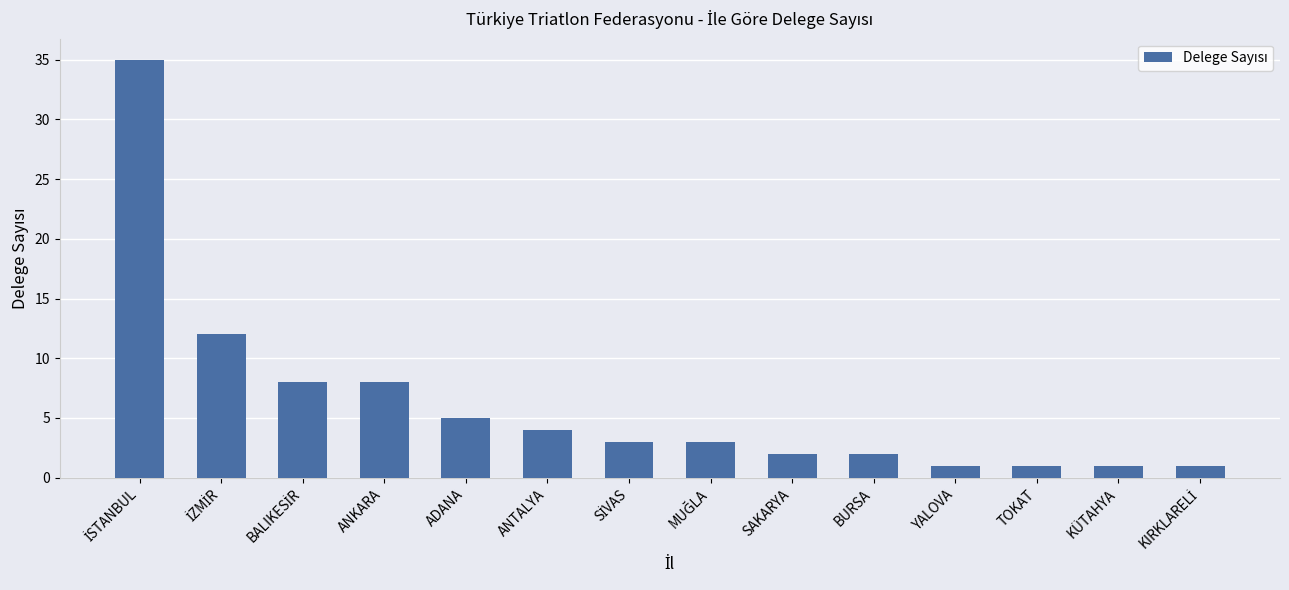

What position from the right is ADANA?

10